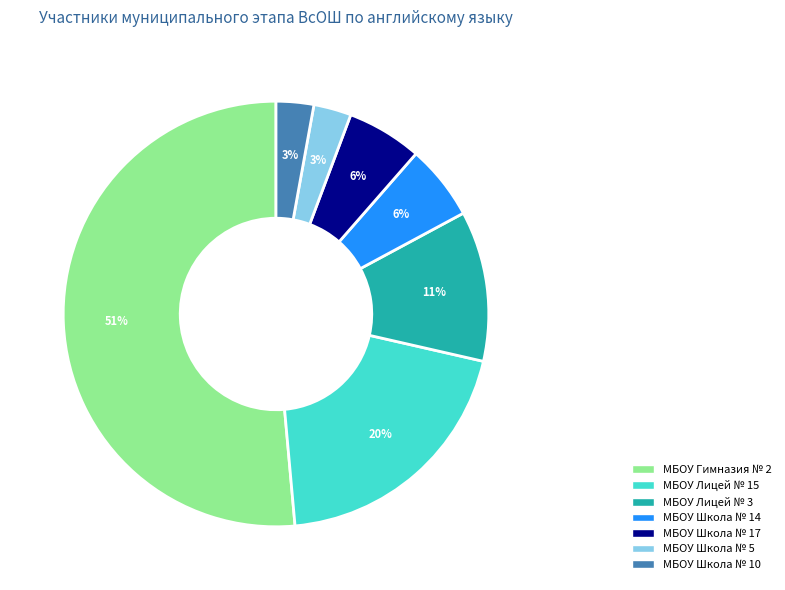

To the nearest percent, what is the average slice percentage?

14%